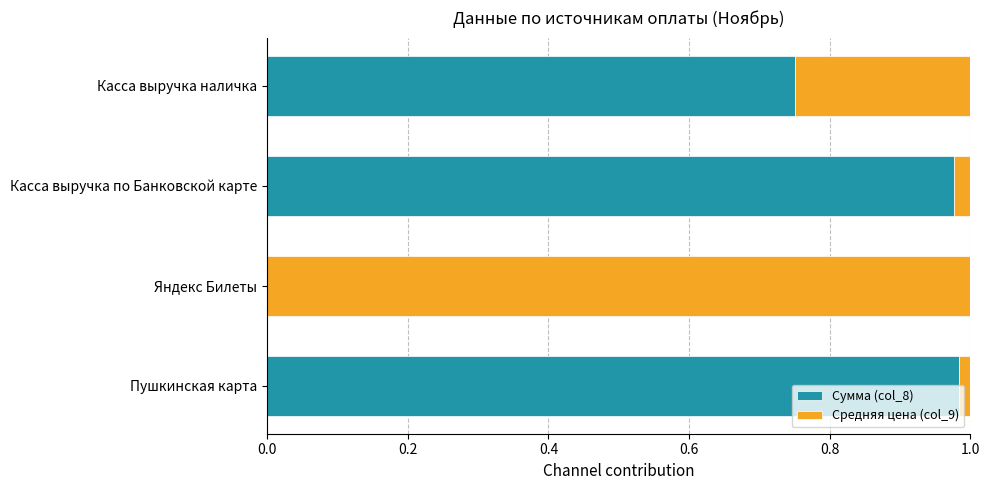

What is the sum of all Сумма (col_8) values?

2.7